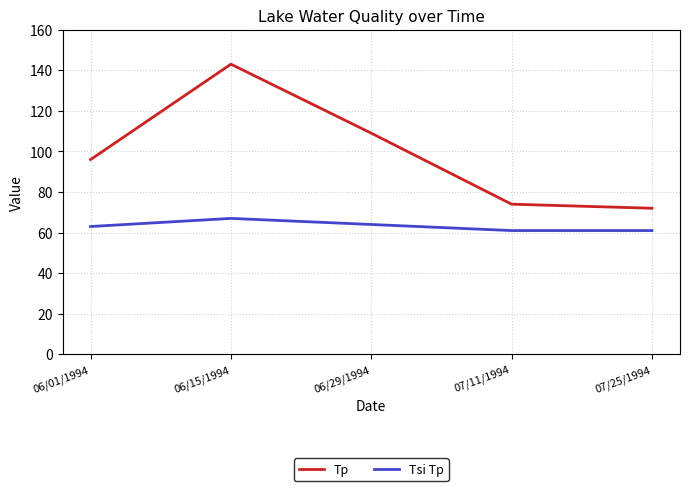

Reading left to right, extract all data points from this chart.

Tp: 06/01/1994=96	06/15/1994=143	06/29/1994=109	07/11/1994=74	07/25/1994=72
Tsi Tp: 06/01/1994=63	06/15/1994=67	06/29/1994=64	07/11/1994=61	07/25/1994=61